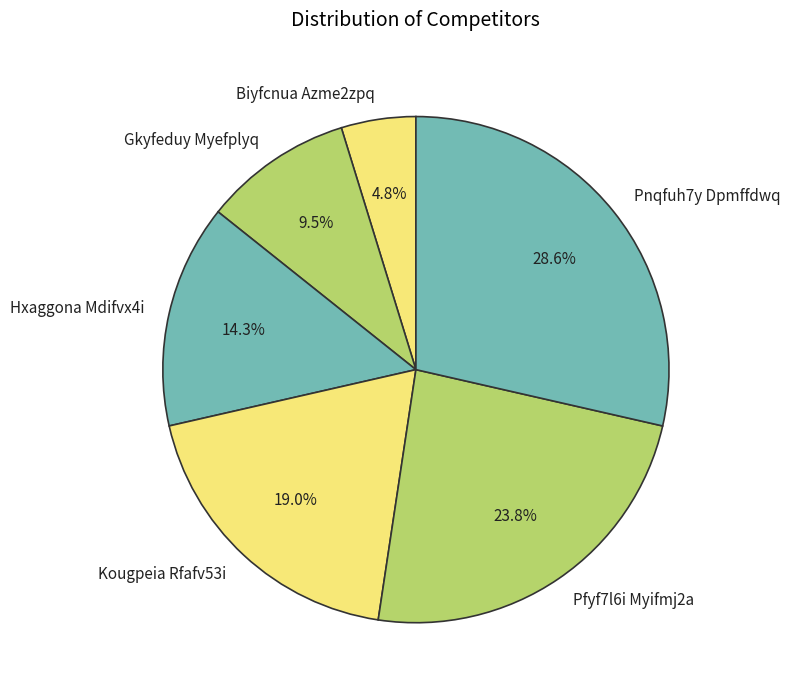

Rank the categories by value from lowest to highest.

Biyfcnua Azme2zpq, Gkyfeduy Myefplyq, Hxaggona Mdifvx4i, Kougpeia Rfafv53i, Pfyf7l6i Myifmj2a, Pnqfuh7y Dpmffdwq